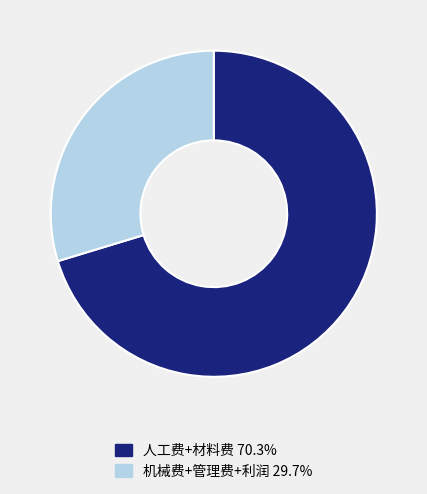

Is there any slice that represents more than half of the pie?

Yes